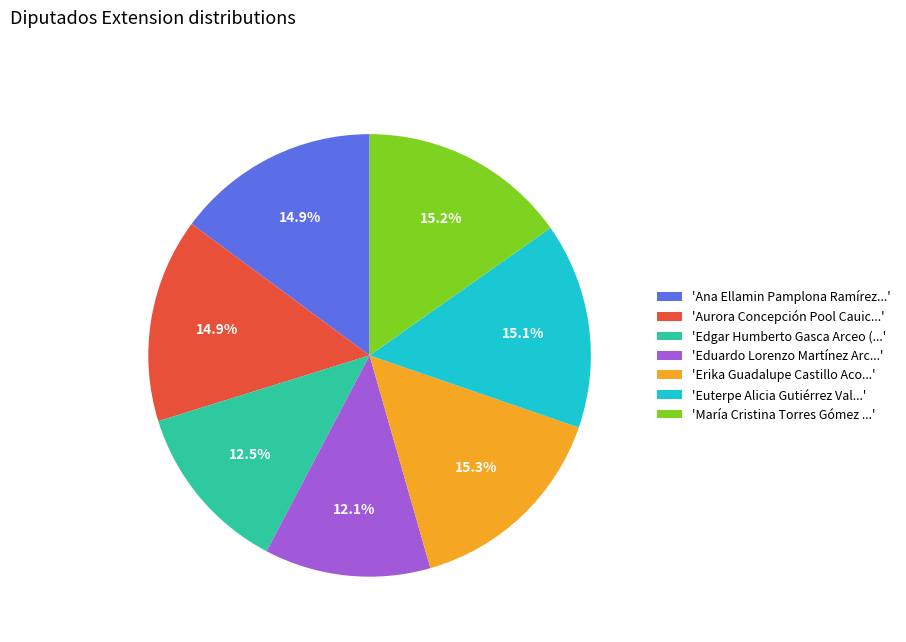

Does any single category account for the majority?

No